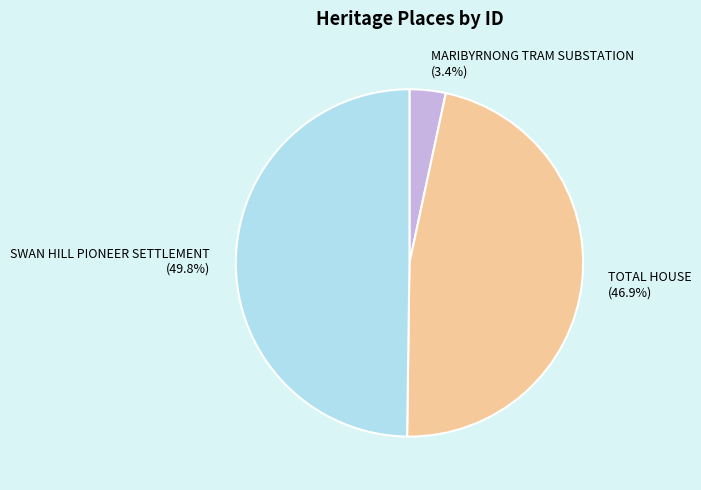

Which category has the smallest portion of the pie?

MARIBYRNONG TRAM SUBSTATION